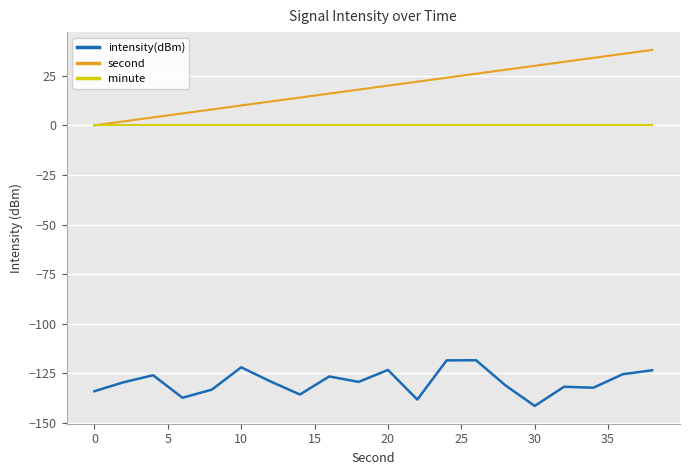

What is the minimum value shown in the chart?

-141.3